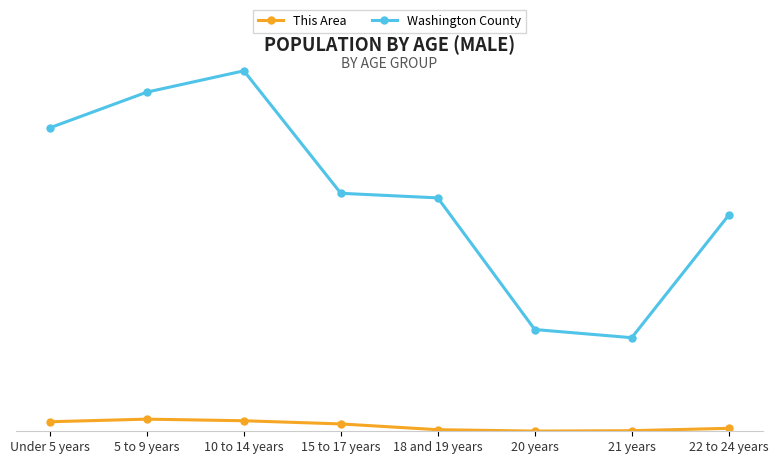

What is the spread (max minus min) of values at 21 years?

467